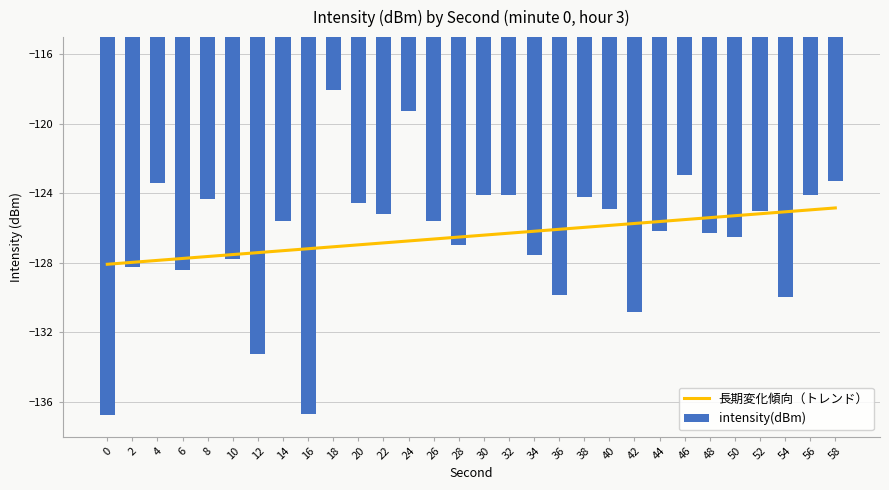

Which series has the largest total across all categories?

長期変化傾向（トレンド）